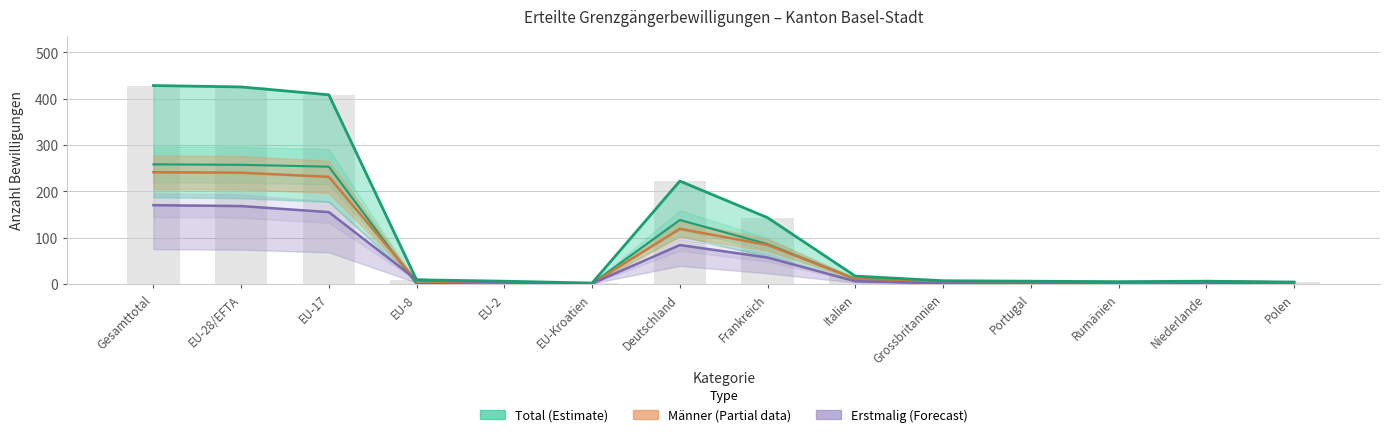

Does the chart contain stacked bars?

No